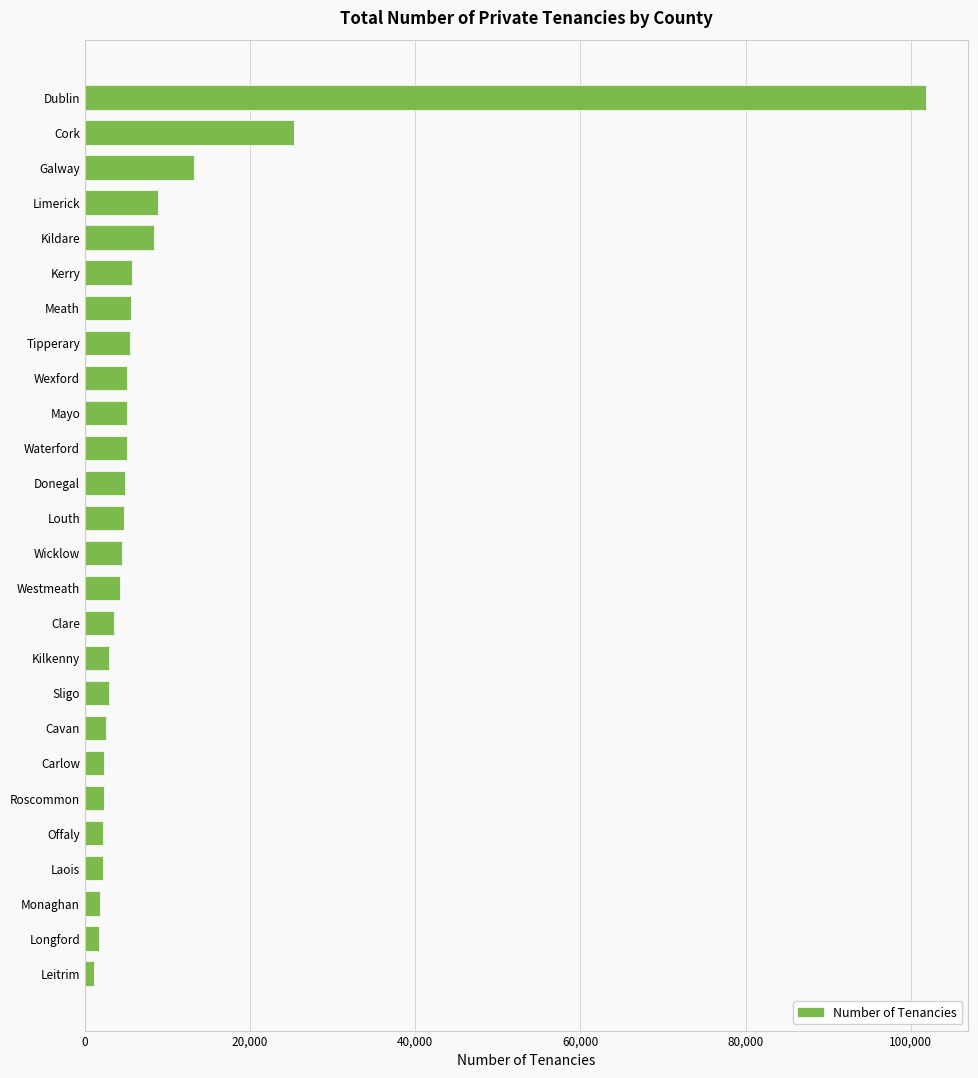

What is the sum of the values at Kerry and Mayo?

10801